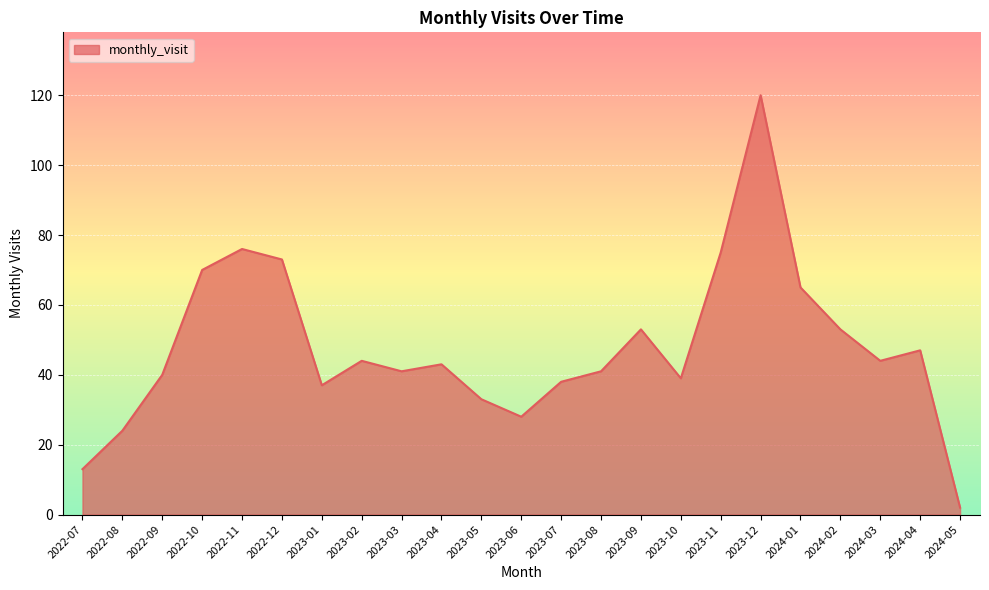

What is the smallest value displayed?

2